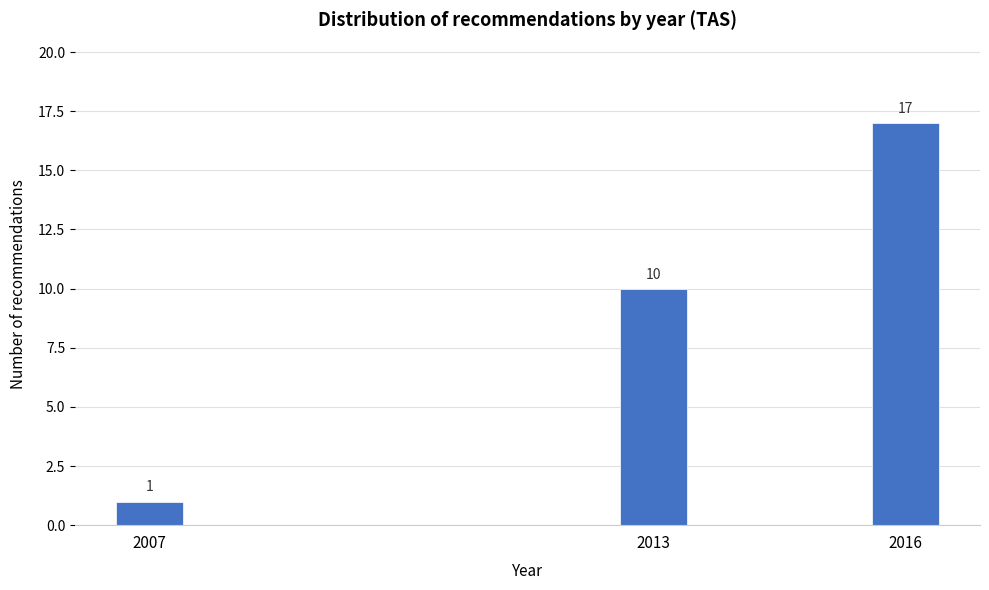

Reading left to right, extract all data points from this chart.

1	10	17